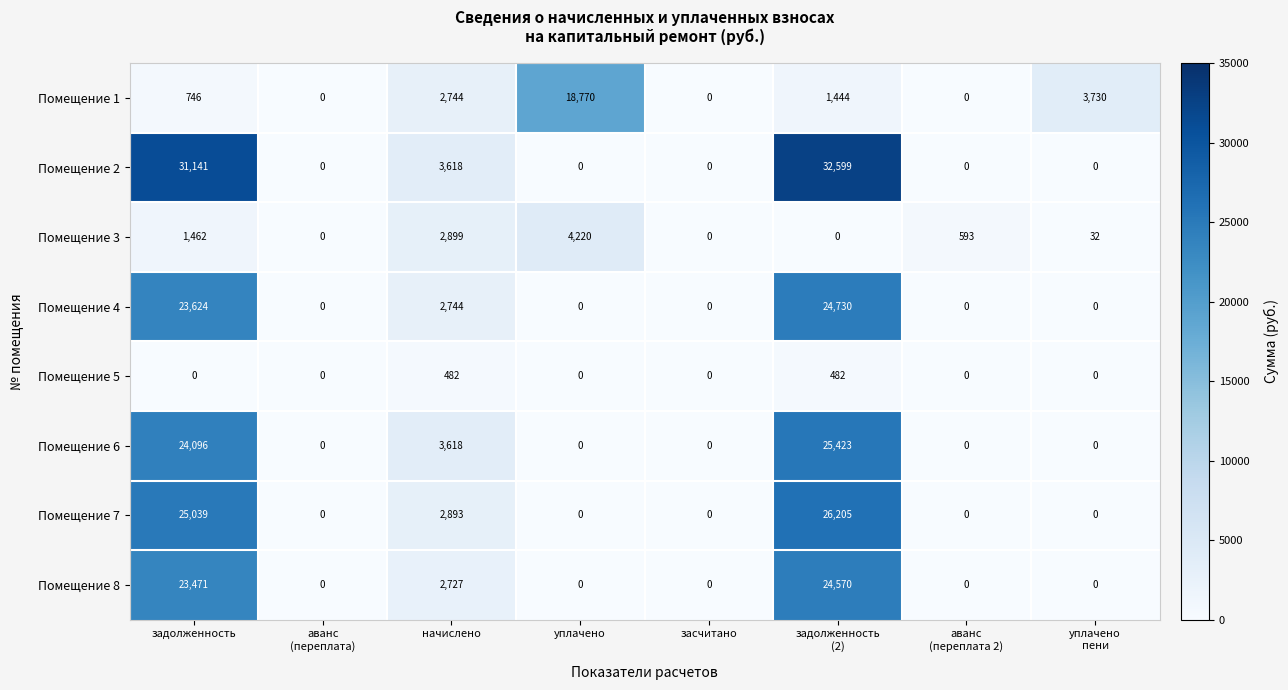

Rank the series by their maximum value, from lowest to highest.

Помещение 5, Помещение 3, Помещение 1, Помещение 8, Помещение 4, Помещение 6, Помещение 7, Помещение 2